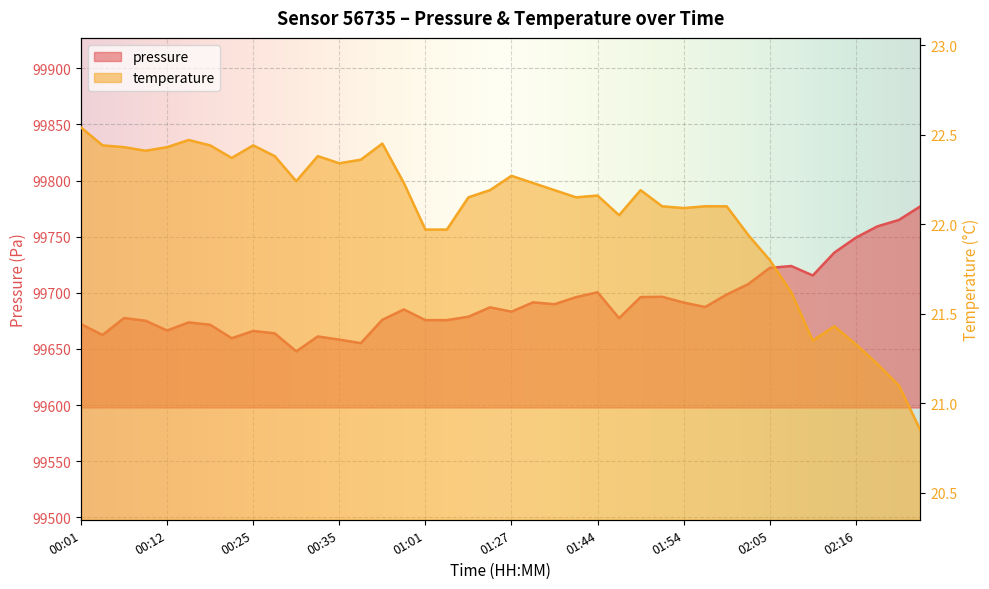

Read the pressure value at 01:30.

99691.5